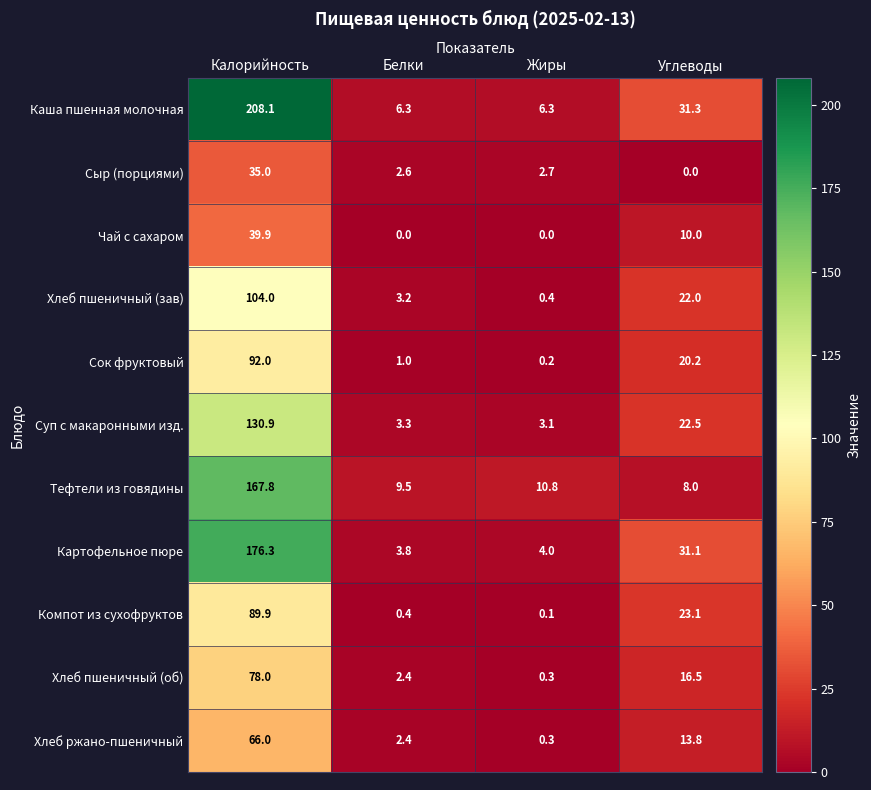

What is the sum of all Хлеб пшеничный (об) values?

97.2